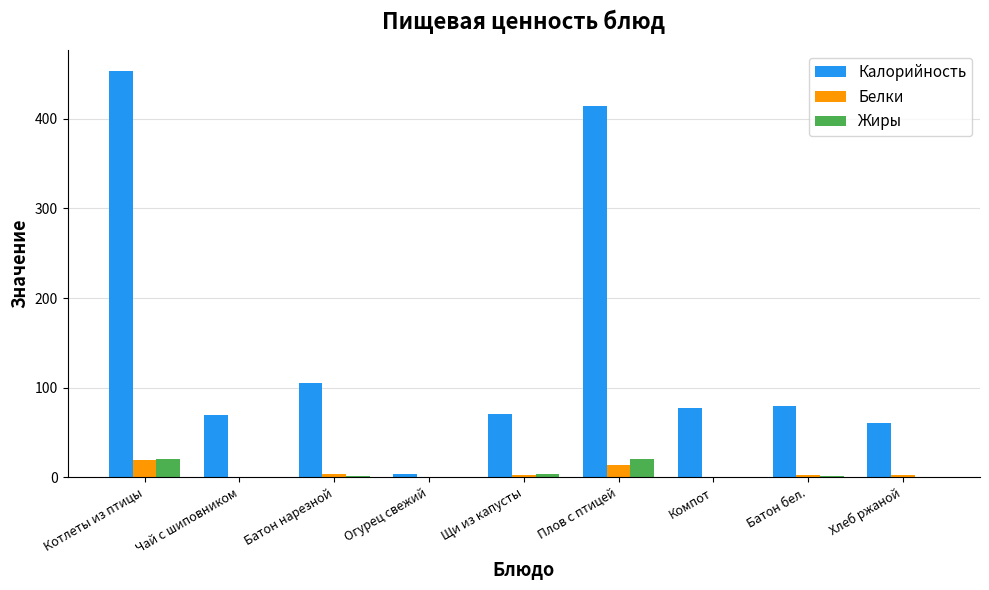

Between Щи из капусты and Плов с птицей, which series saw the biggest shift?

Калорийность